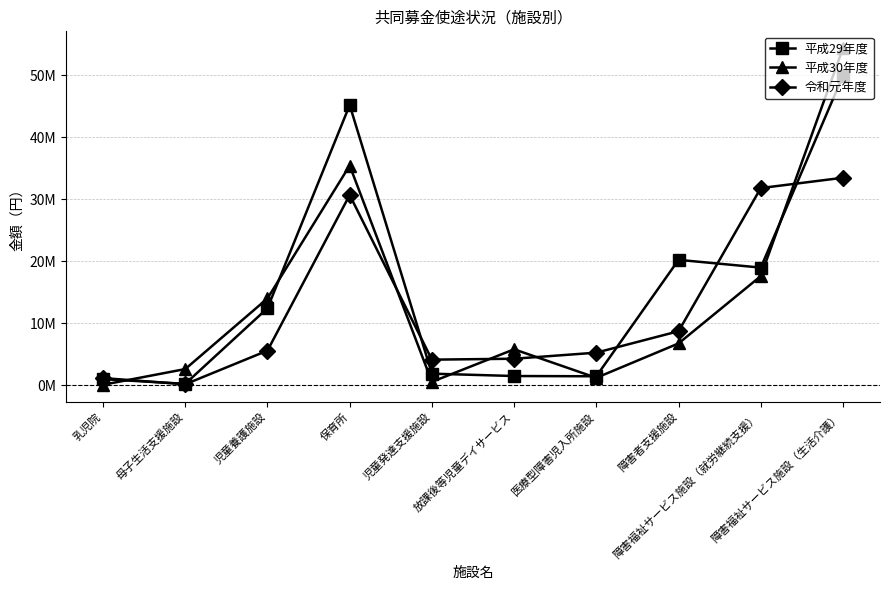

What is the sum of the 平成29年度 values at 医療型障害児入所施設 and 児童養護施設?

13822334